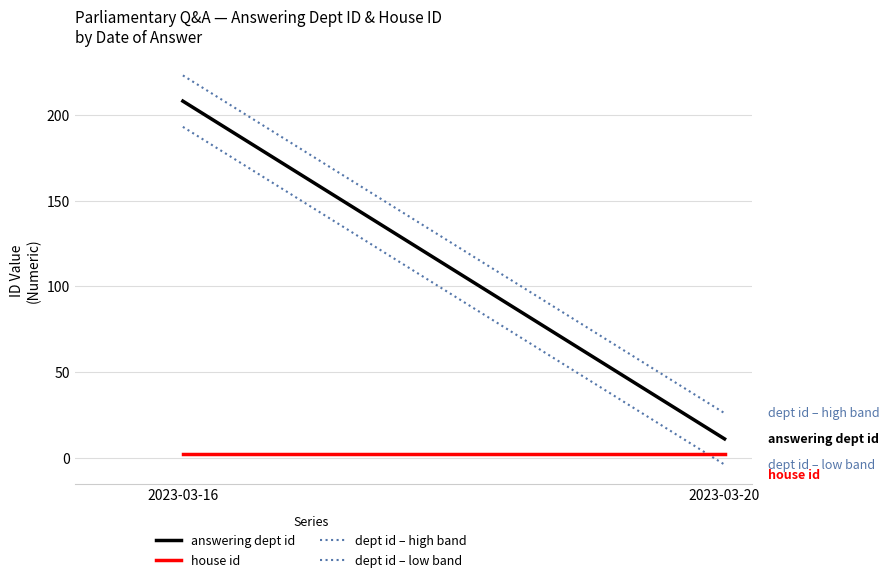

How many series are shown in this chart?

4